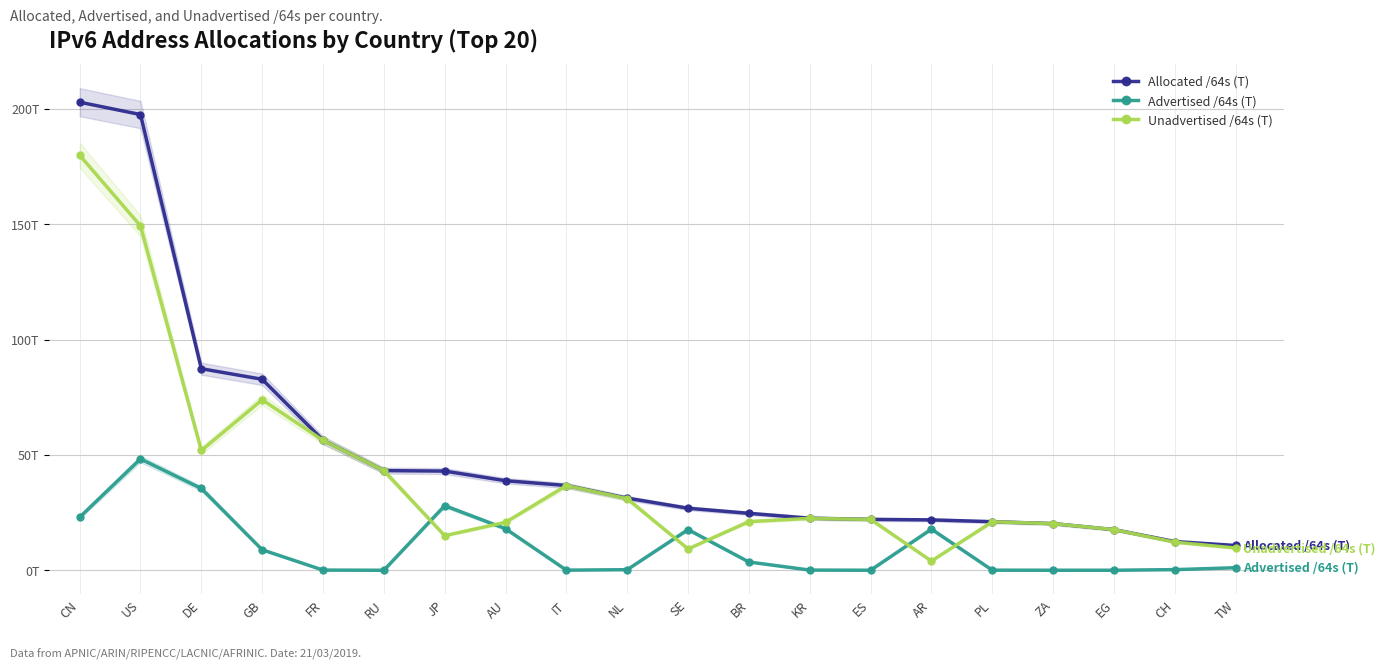

What is the total value across all series at RU?

86.4